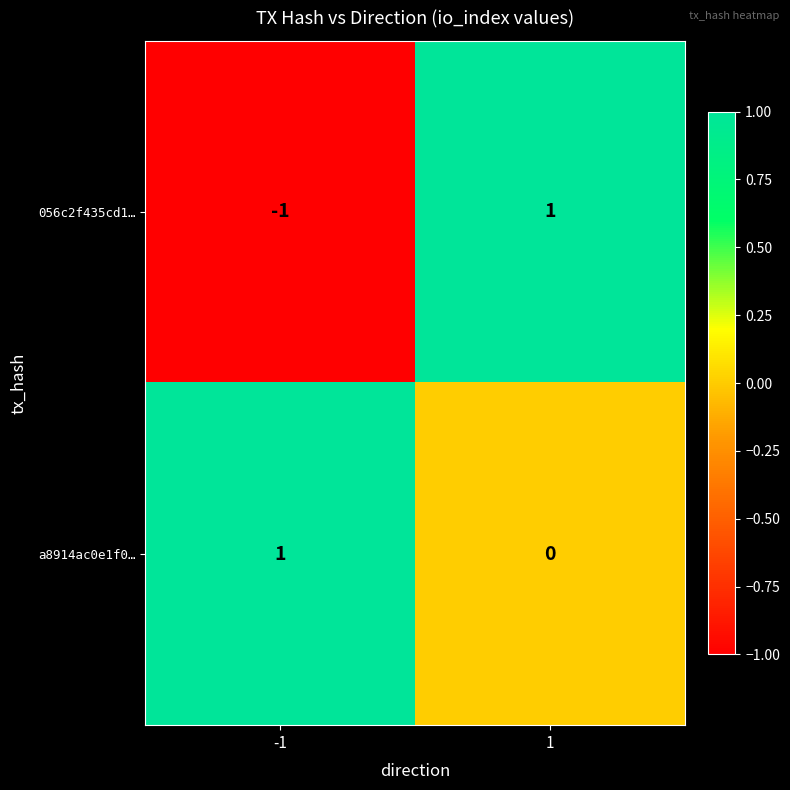

Is it true that 056c2f435cd1… equals 1 at 1?

True